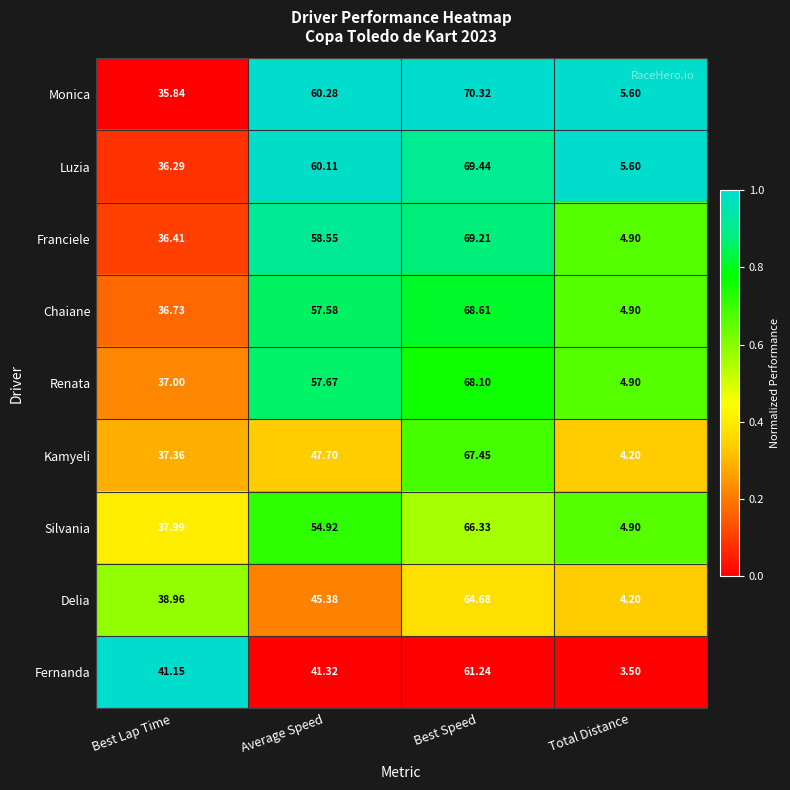

At which category is the sum across all series the highest?

Best Speed